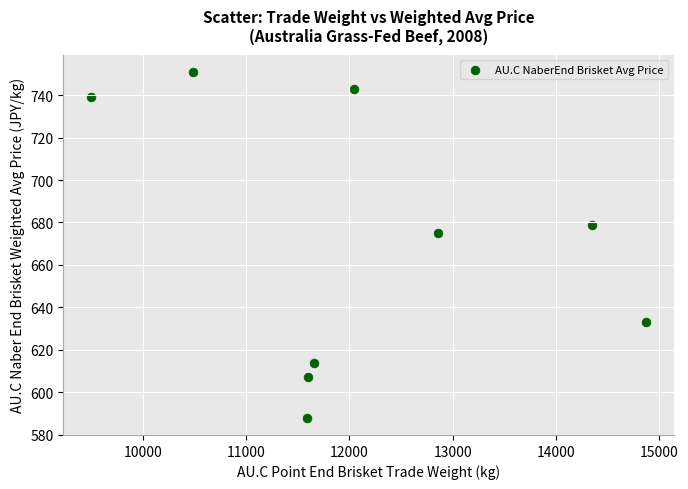

What is the range of Y values (max minus min)?

163